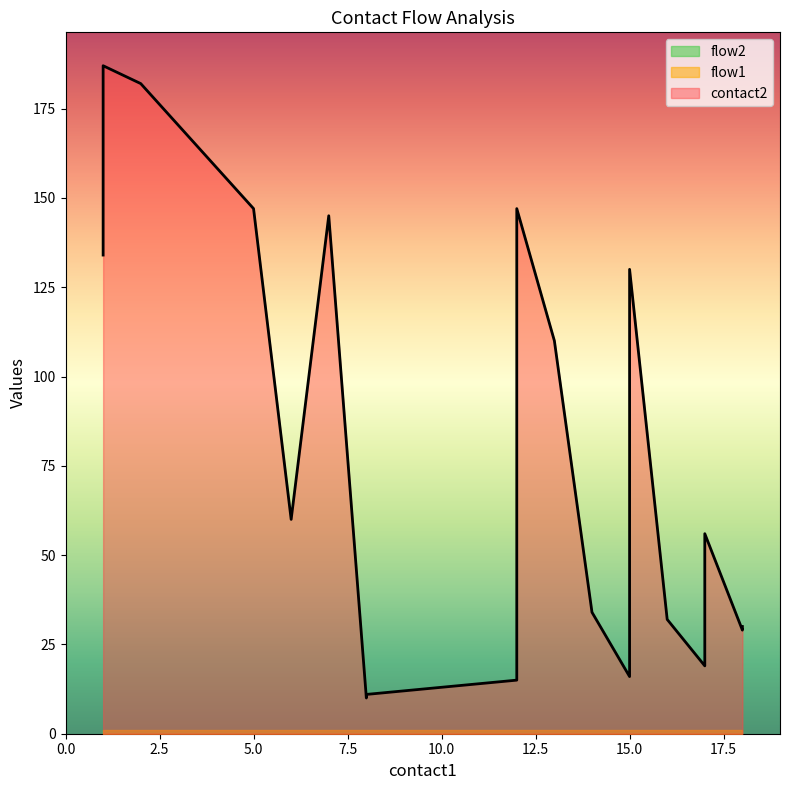

Which series has the largest total across all categories?

contact2